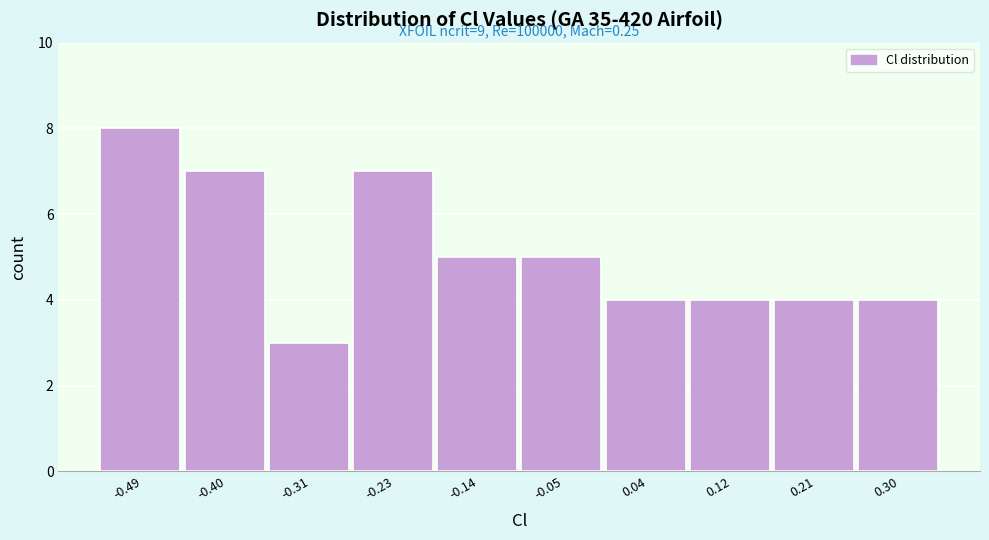

Over which range of the x-axis is the bar tallest?

-0.53 to -0.44